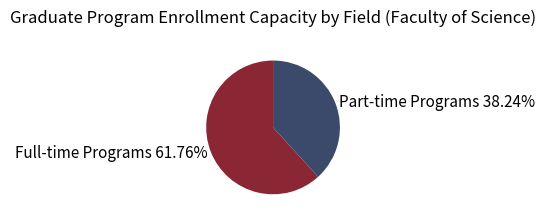

Between Full-time Programs 61.76% and Part-time Programs 38.24%, which is larger?

Full-time Programs 61.76%